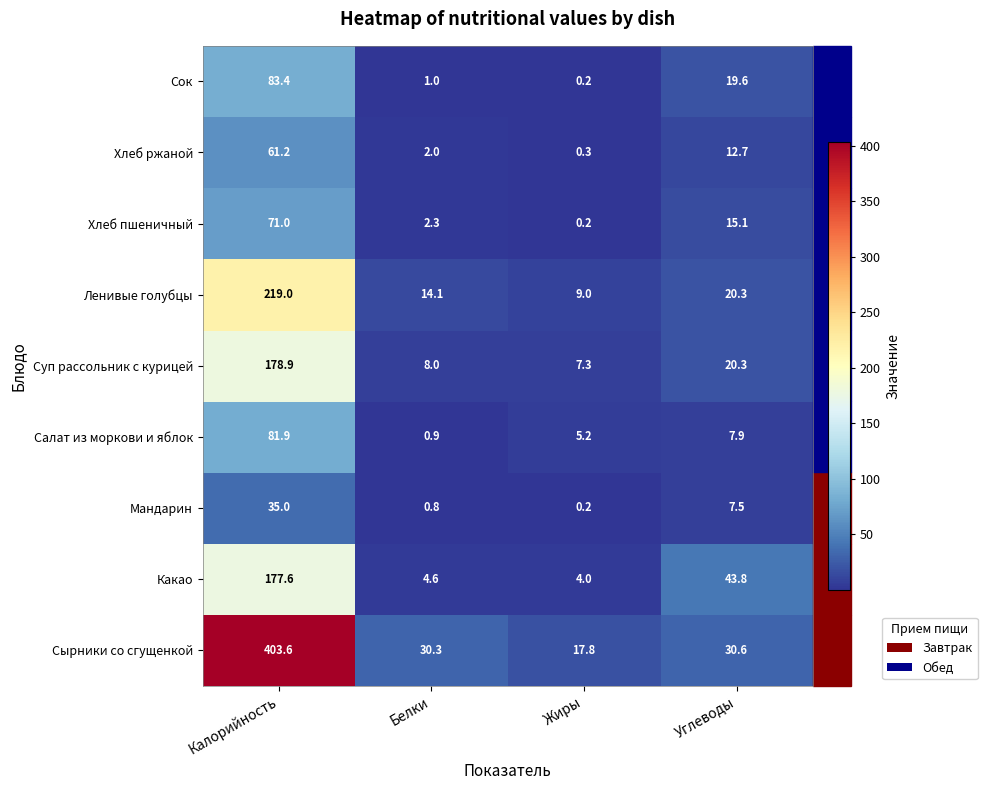

What is the difference between the maximum and second lowest values in the Хлеб пшеничный series?

68.7